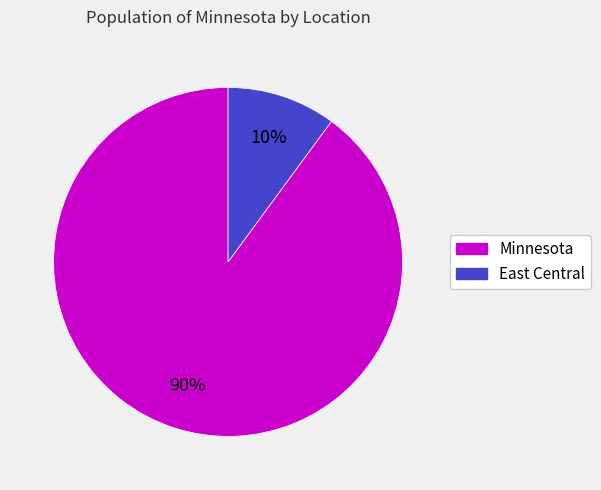

Between Minnesota and East Central, which is larger?

Minnesota